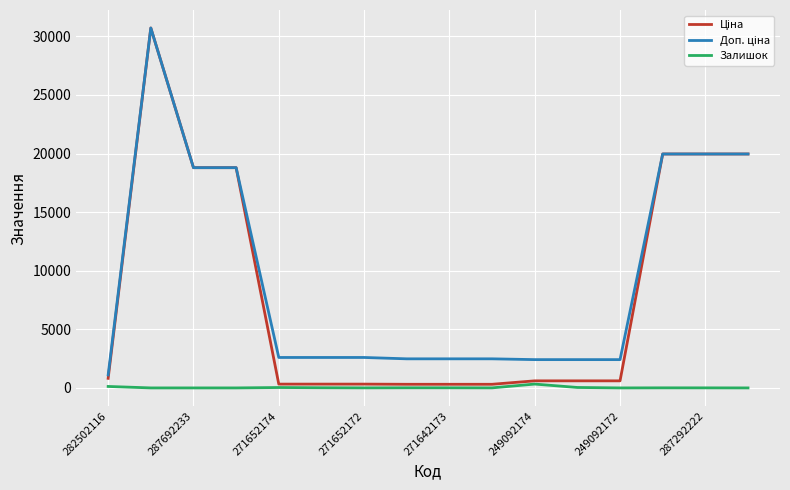

Is this an area chart (filled region under the line)?

No